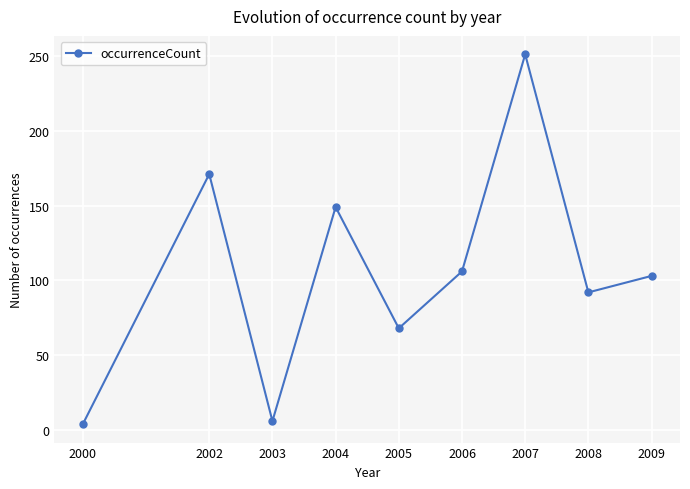

What is the difference between the second highest and second lowest values?

165